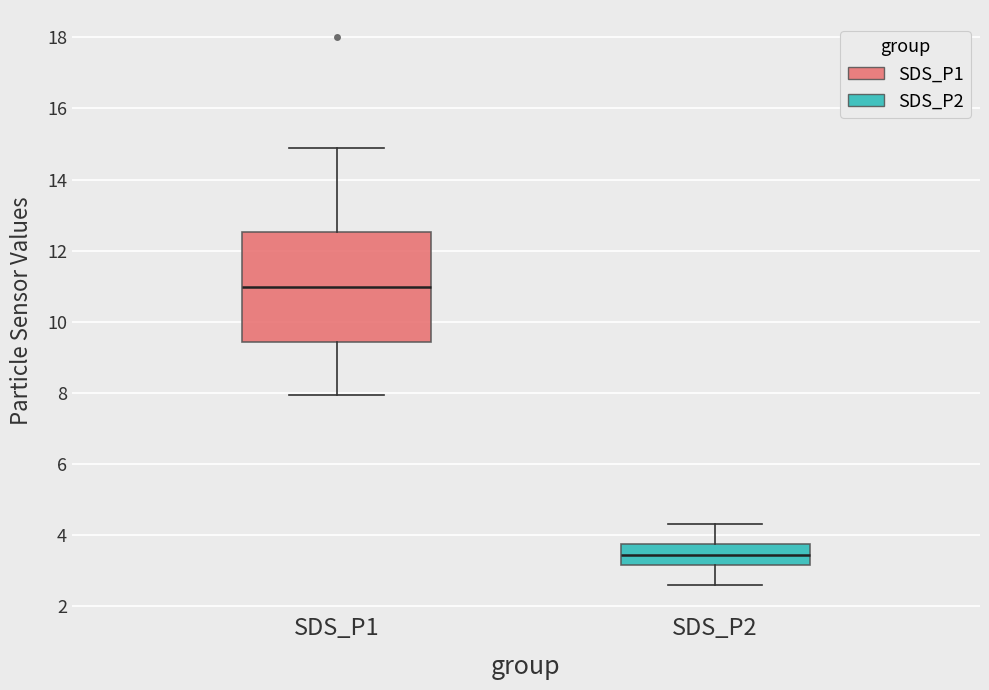

Which box's median line is the lowest?

SDS_P2